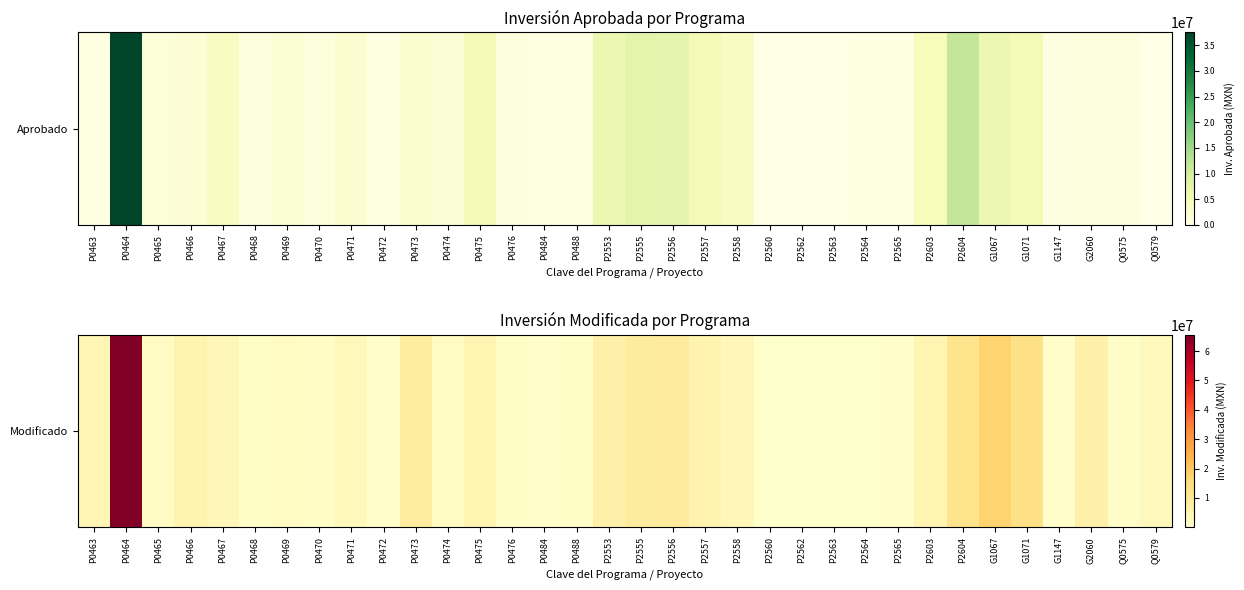

Which has a higher value, P2564 or P0467?

P0467